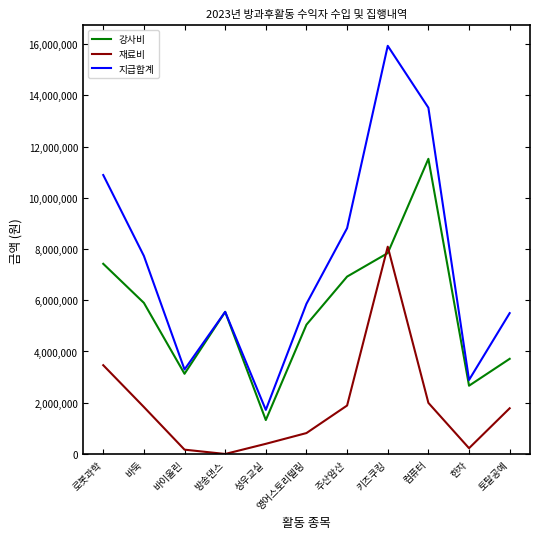

Which series has the largest total across all categories?

지급합계